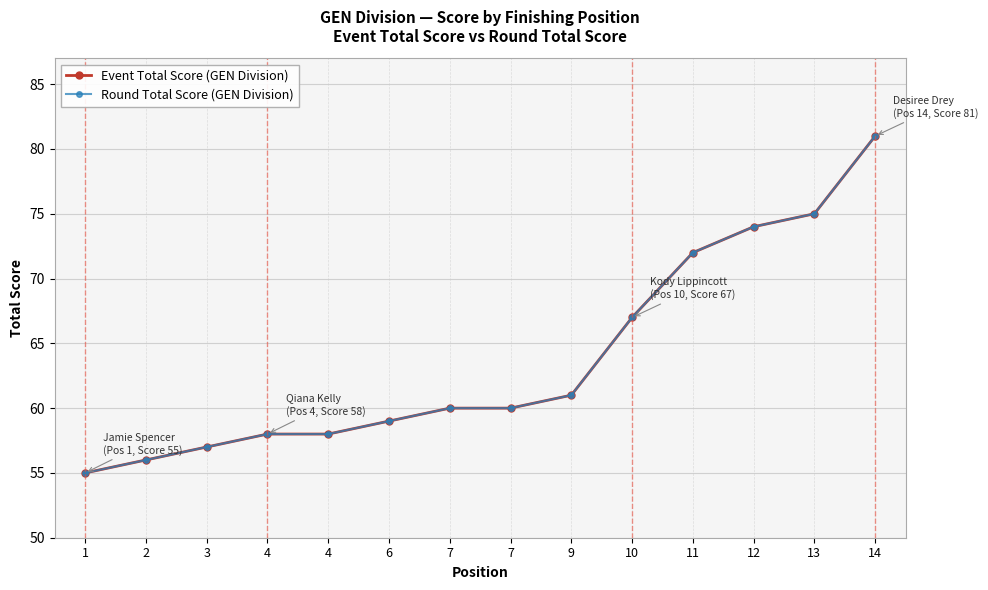

At how many categories does at least one series exceed 58?

9